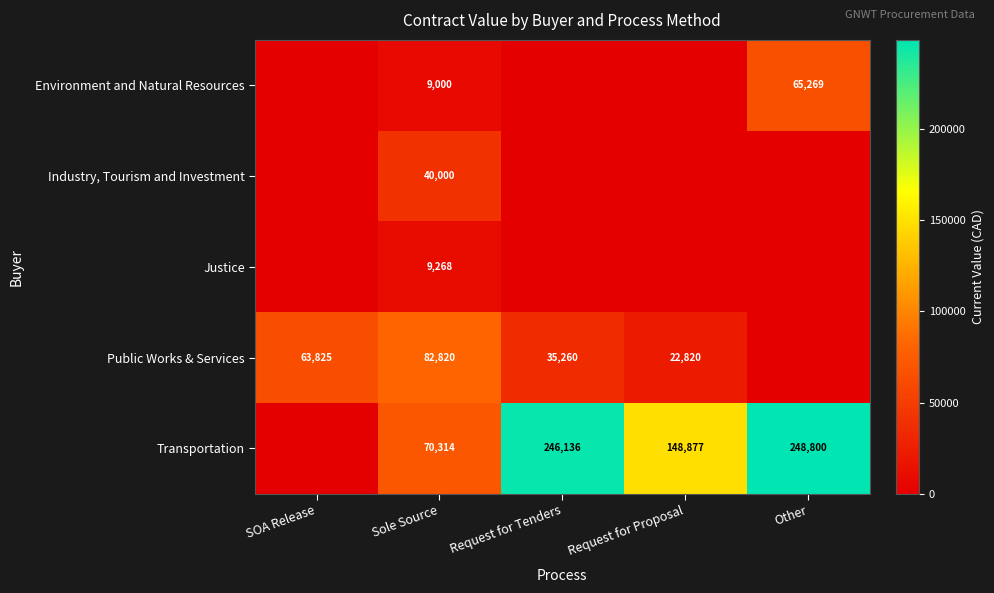

What is the difference between the highest and lowest values at Sole Source?

73820